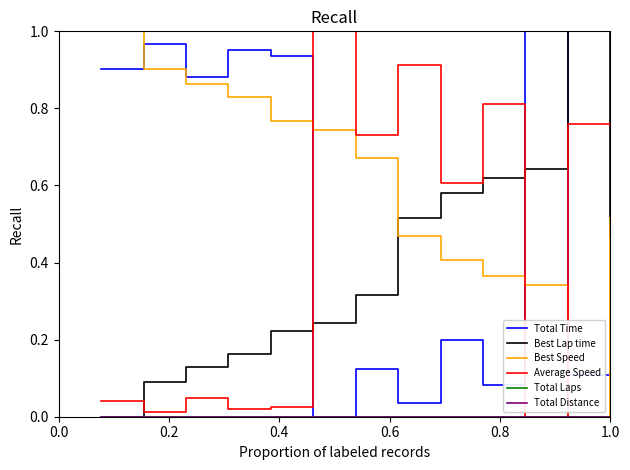

Does the chart display data point markers on the line(s)?

No